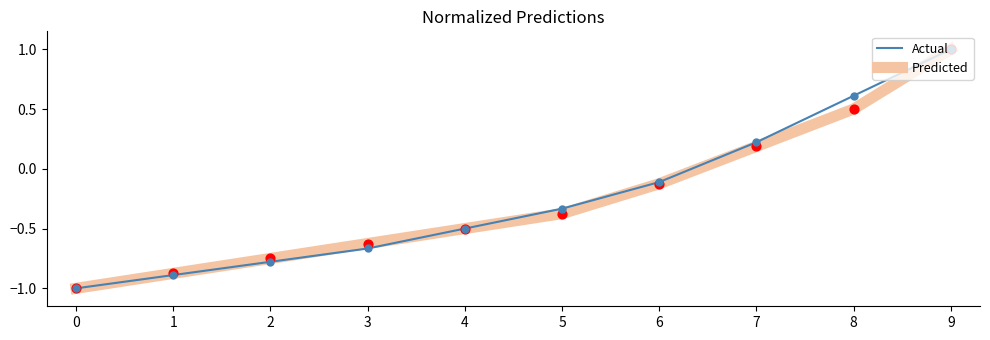

What is the total value across all series at 1?

-1.8